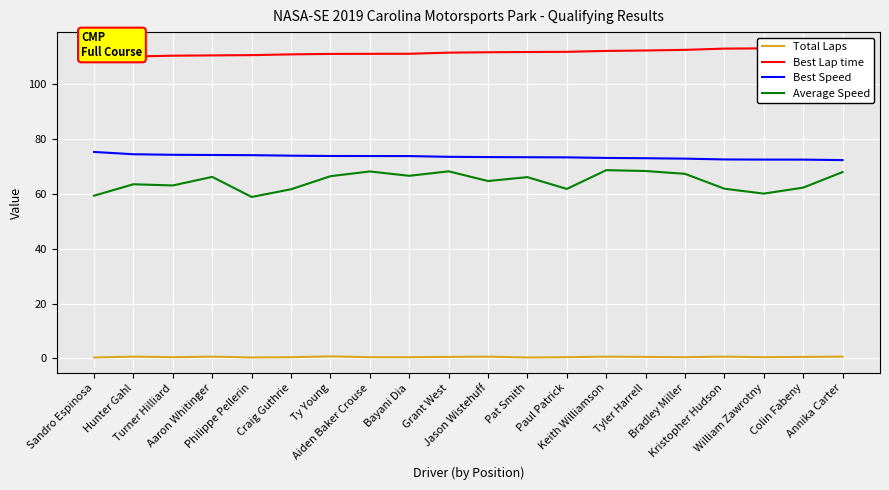

True or false: Best Lap time and Average Speed intersect in this chart.

False